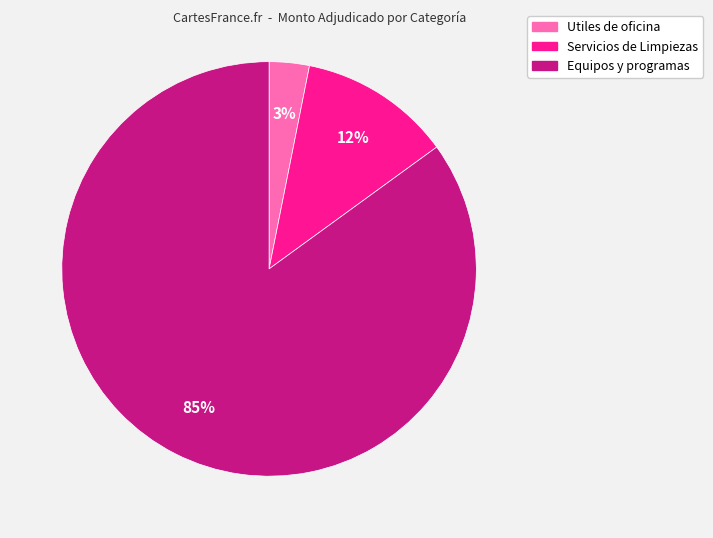

To the nearest percent, what is the average slice percentage?

33%